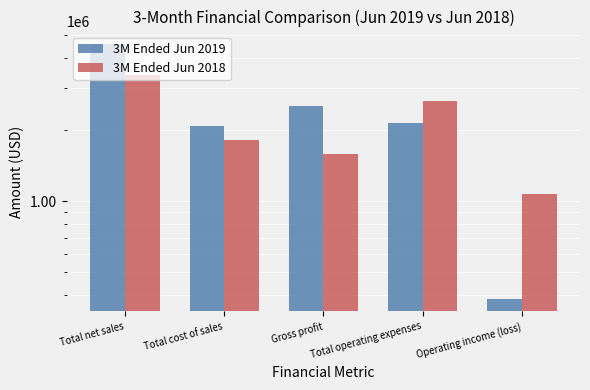

Is the value of 3M Ended Jun 2019 at Gross profit greater than the value of 3M Ended Jun 2018 at Total net sales?

No